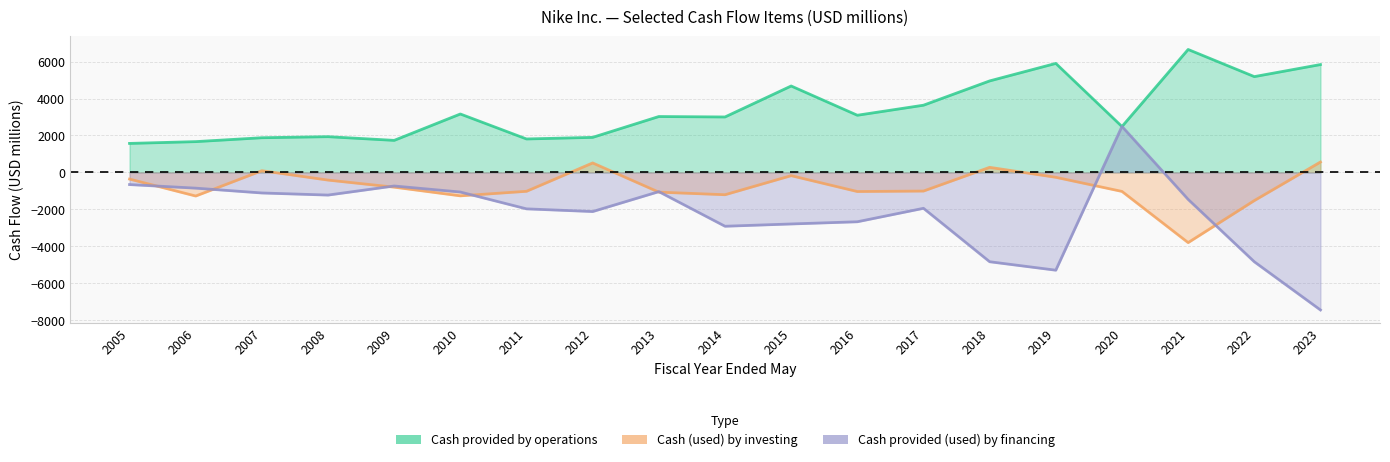

List the labels in order of Cash provided by operations value, largest first.

2021, 2019, 2023, 2022, 2018, 2015, 2017, 2010, 2016, 2013, 2014, 2020, 2008, 2012, 2007, 2011, 2009, 2006, 2005